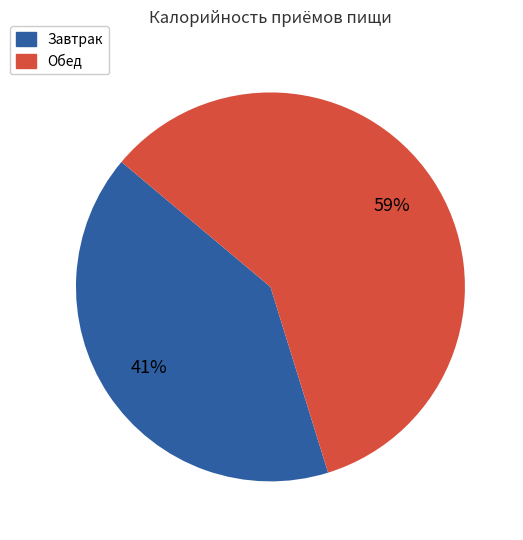

To the nearest percent, what is the average slice percentage?

50%